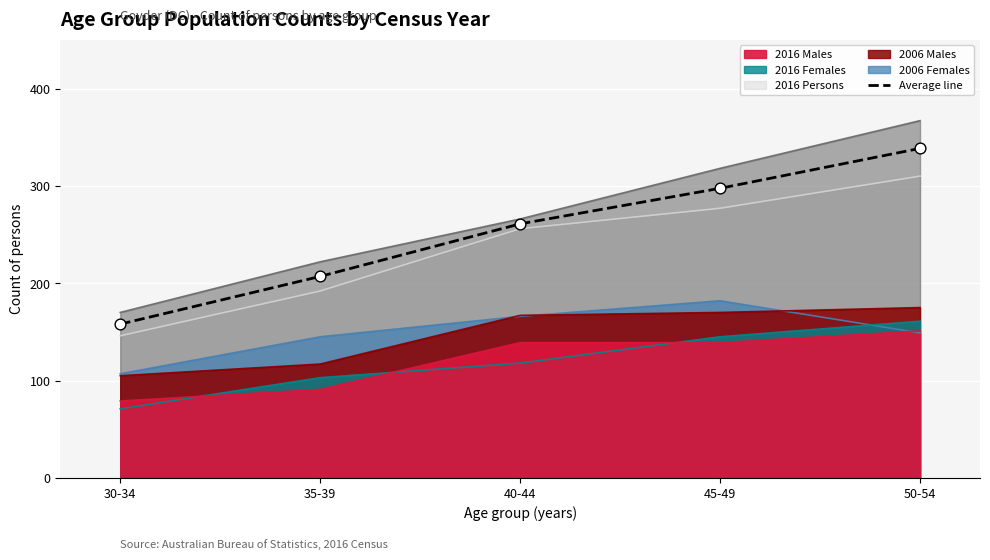

What is the ratio of the value at 30-34 to the value at 45-49?

0.5